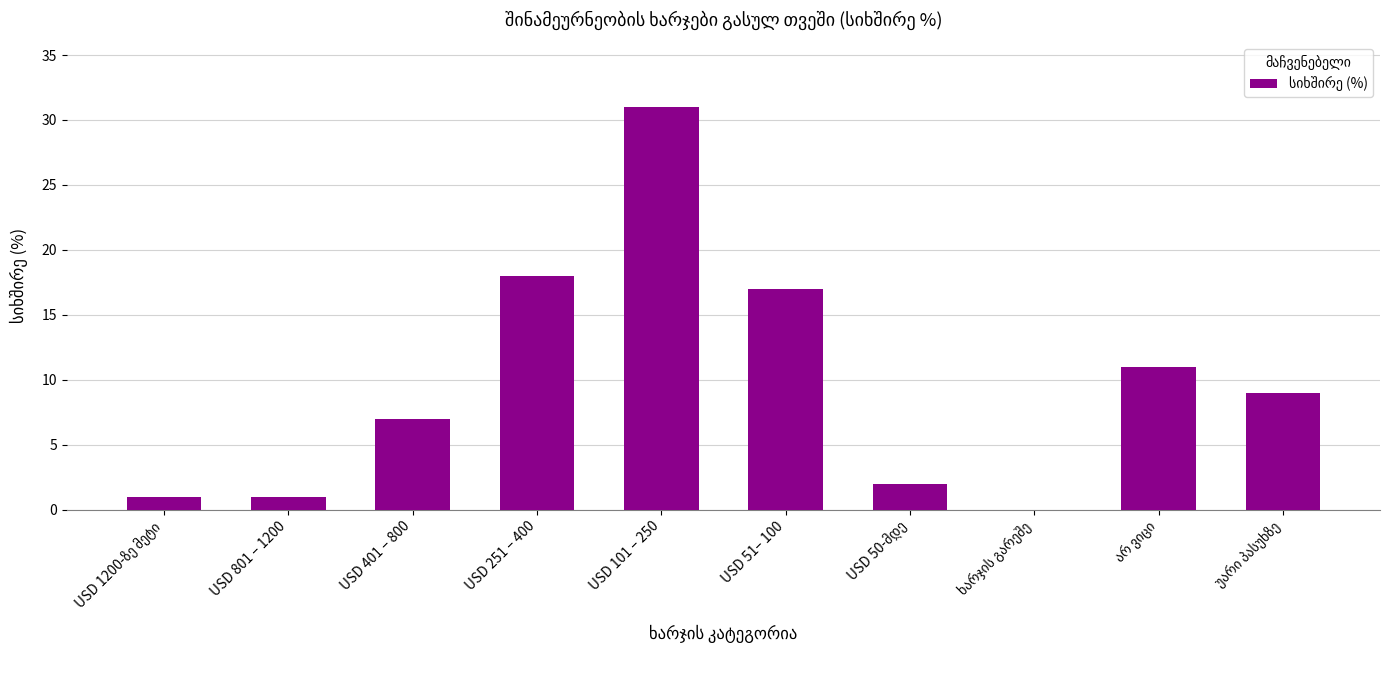

Which has a higher value, USD 251 – 400 or USD 801 – 1200?

USD 251 – 400